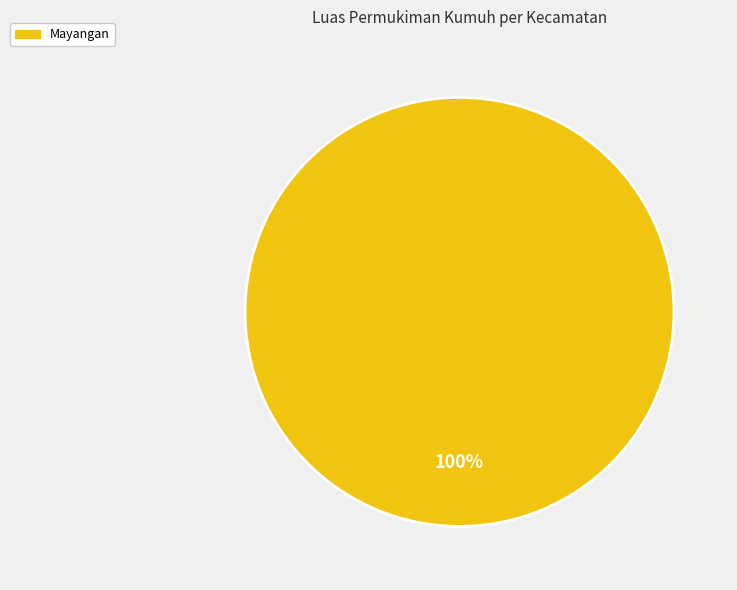

The Mayangan slice represents 100% of the pie. True or false?

True